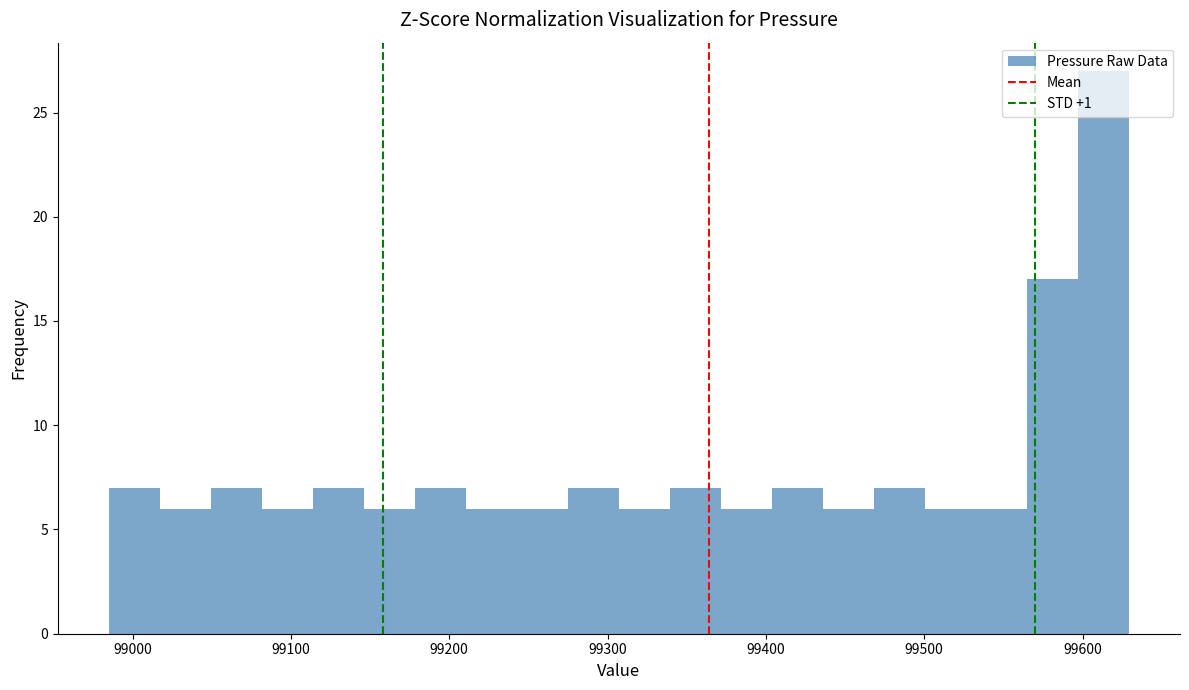

Read against the x-axis, roughly where is the centre of the tallest bar?

99610